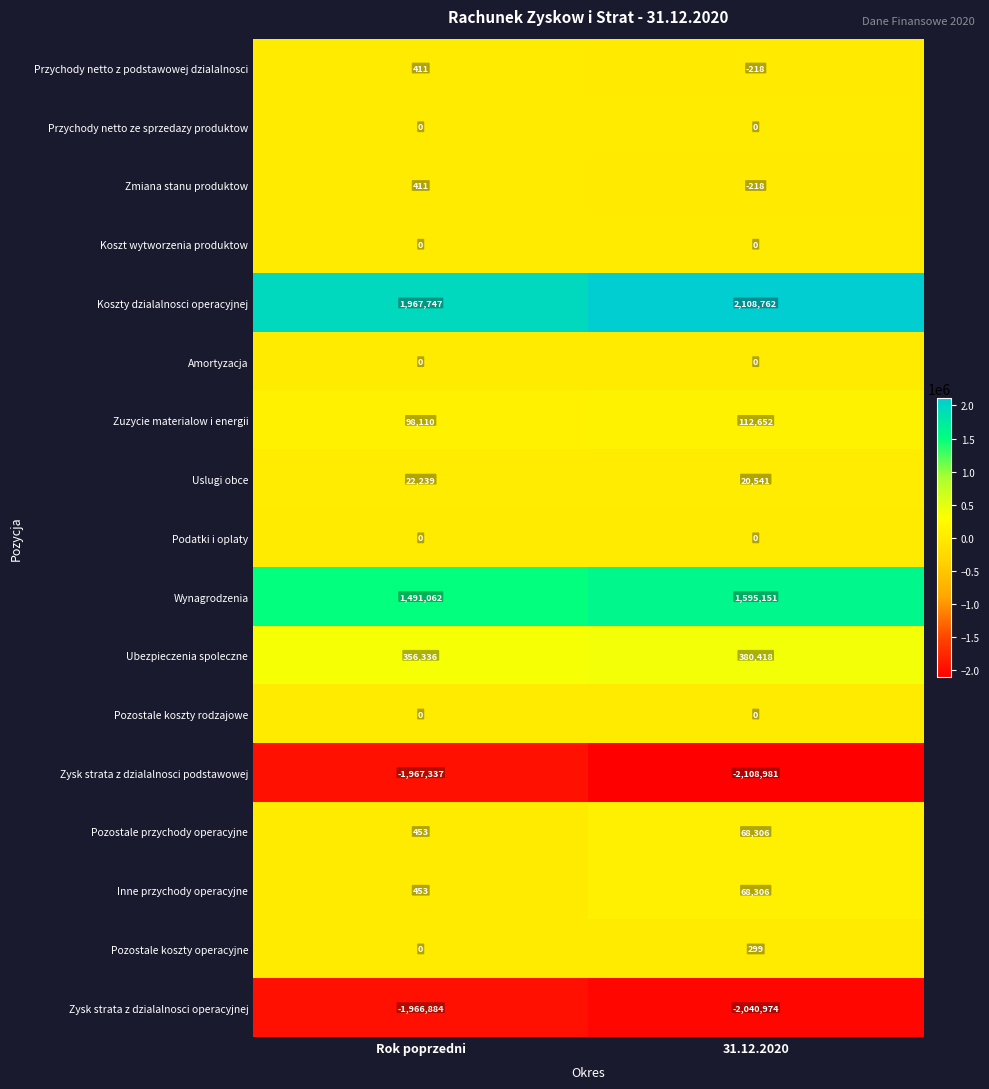

List the labels in order of Ubezpieczenia spoleczne value, largest first.

31.12.2020, Rok poprzedni